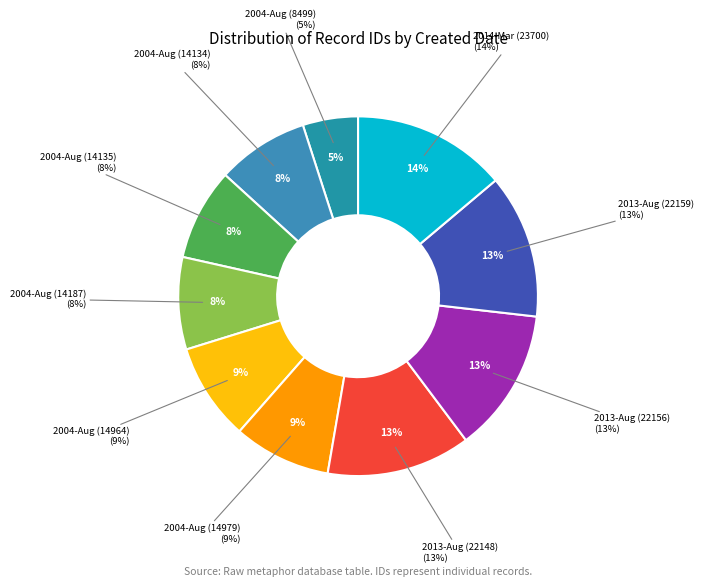

True or false: 2004-08-11 (14964) accounts for 9% of the total.

True